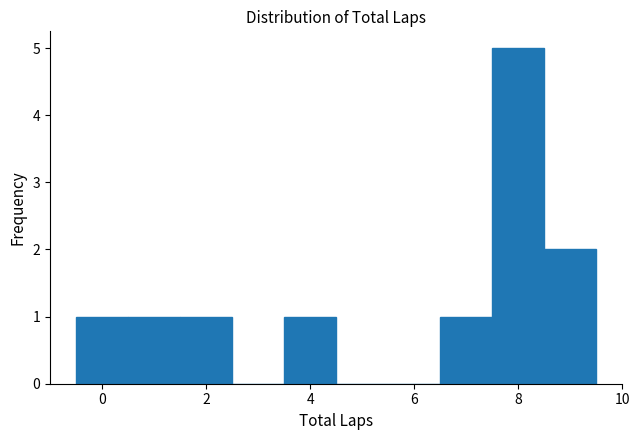

What is the height of the bar covering 6.5 to 7.5 on the x-axis? Neither the bar edges nor the heights are printed on the chart, so give them approximately, as read against the axes.

1